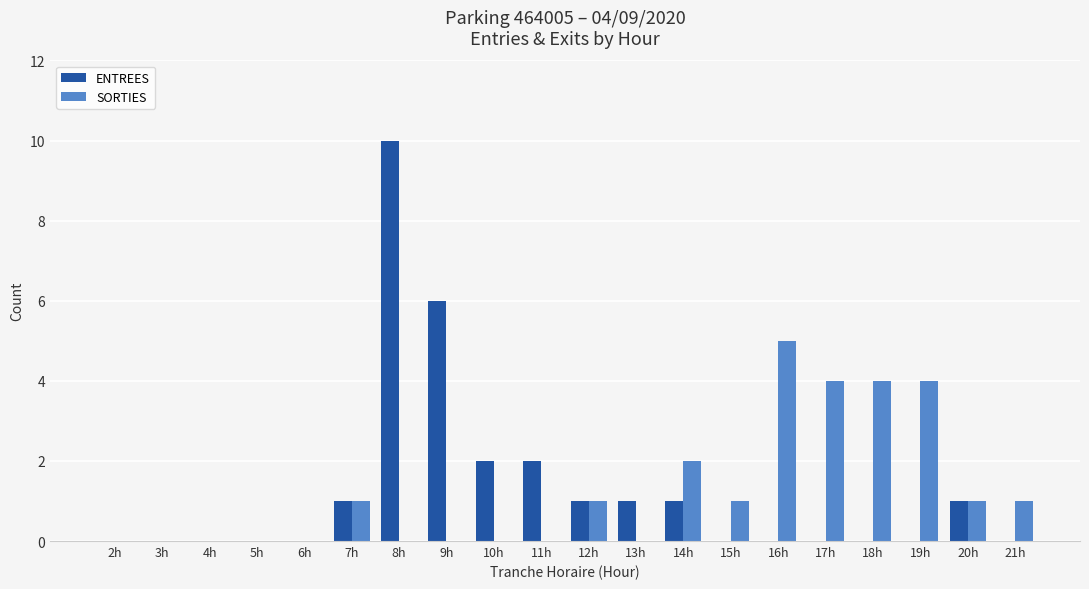

Is the value of SORTIES at 9h greater than the value of ENTREES at 20h?

No